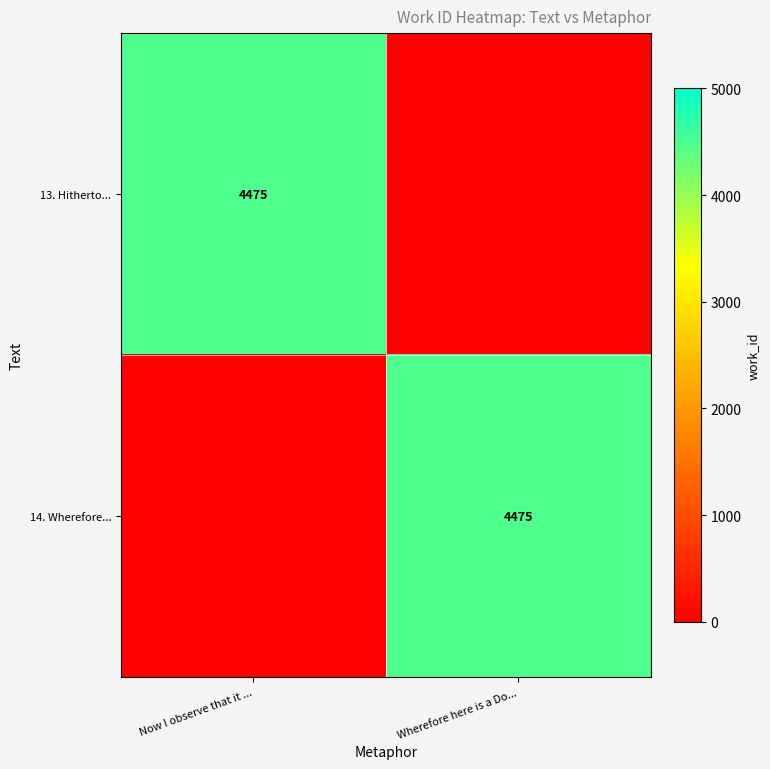

The value of 14. Wherefore... at Wherefore here is a Do... is 1389. True or false?

False